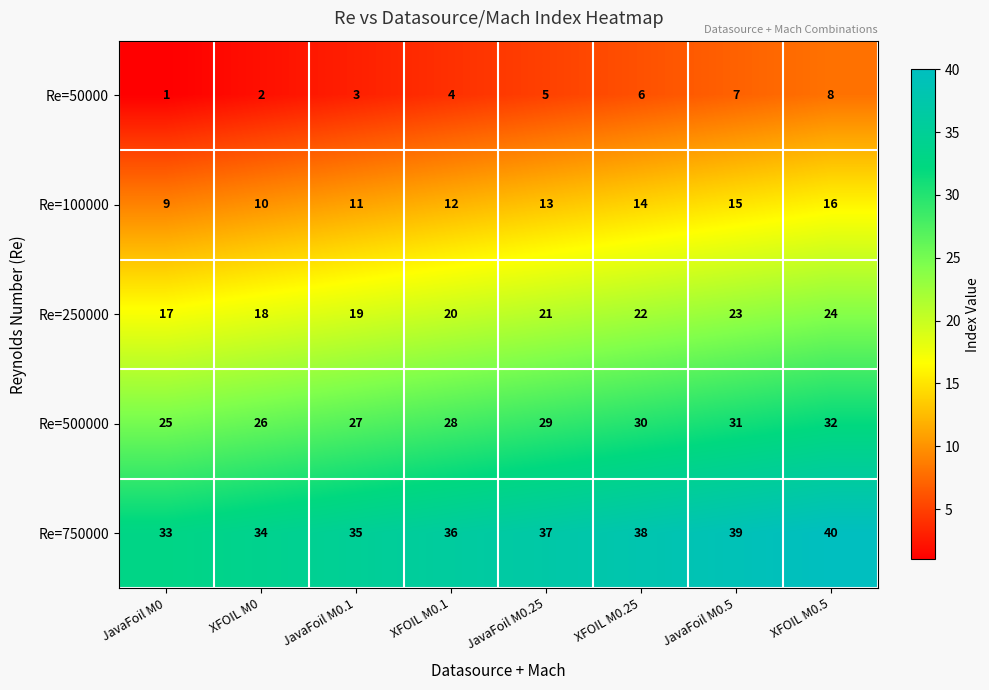

What is the spread (max minus min) of values at JavaFoil M0.1?

32